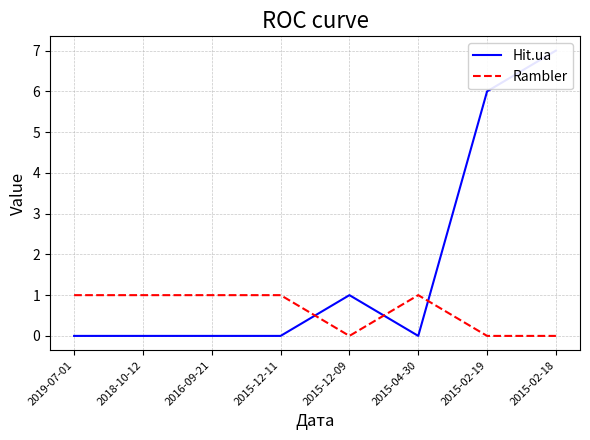

Rank the series by their average value, from lowest to highest.

Rambler, Hit.ua